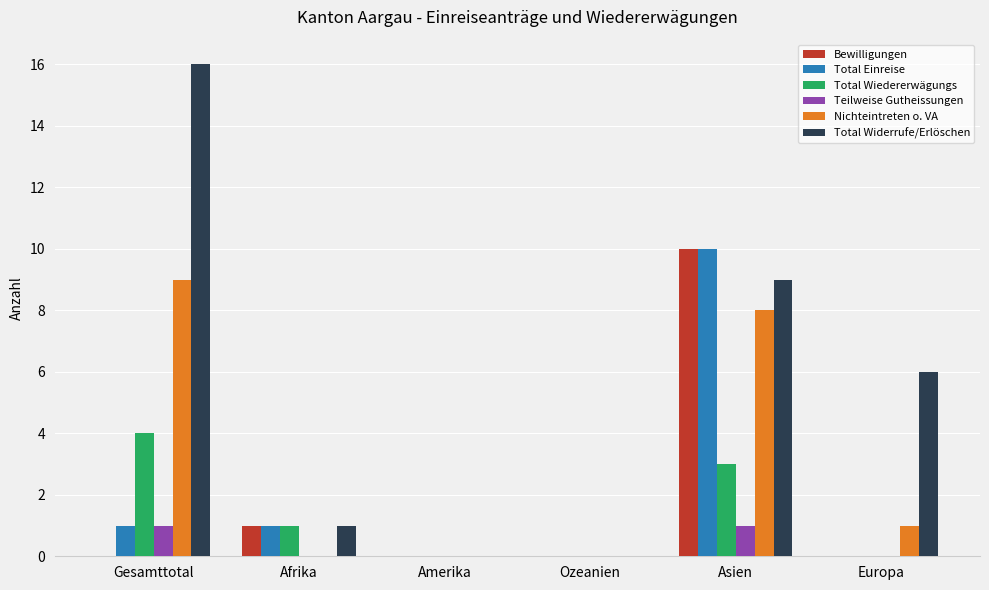

Count the Nichteintreten o. VA values in the range 0 to 8.

5